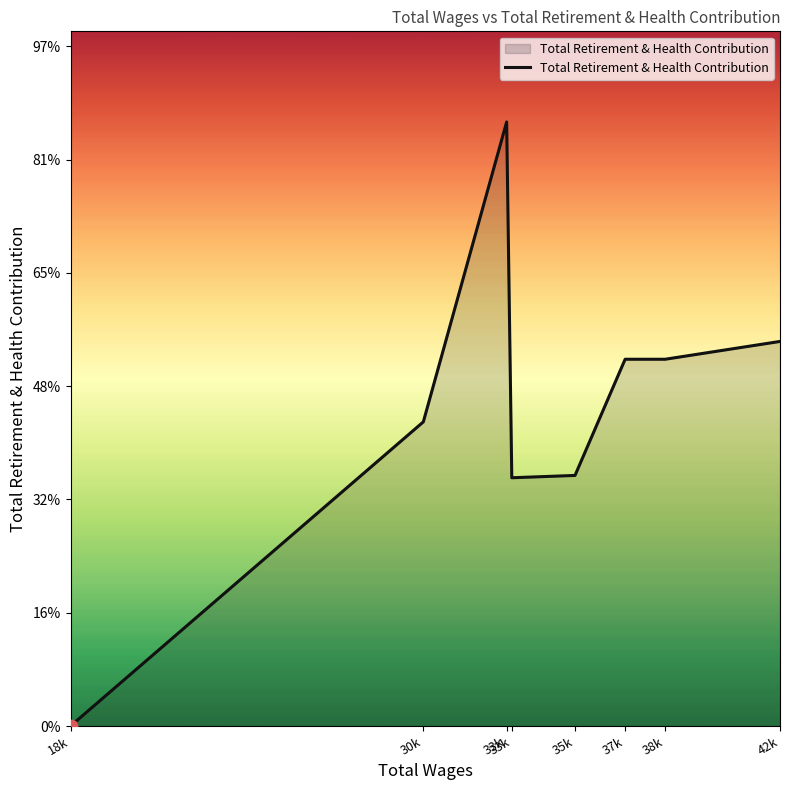

Which has a higher value, 37k or 33k?

37k